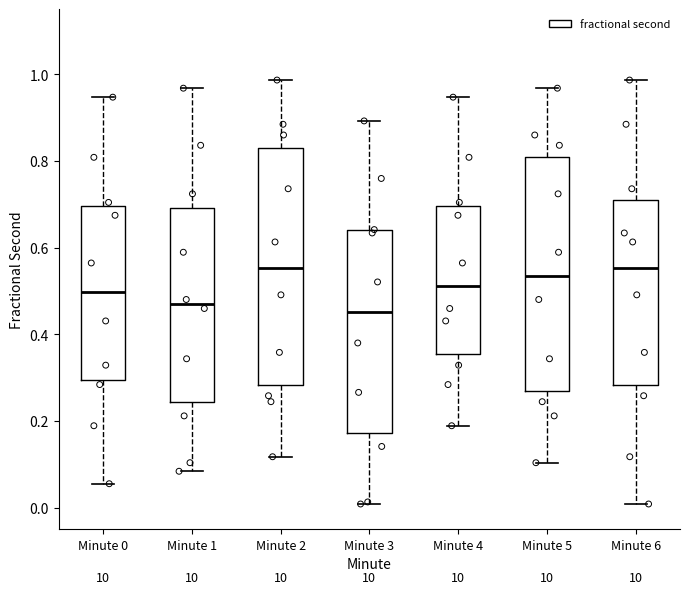

Reading left to right, transcribe this box plot: for each box, give where its median line is, the range the box spans, and where its two whiskers end, as read against the y-axis. The values are not printed on the chart, so give them approximately, as read against the axis.

Minute 0: median 0.50, box 0.30 to 0.70, whiskers 0.06 to 0.94
Minute 1: median 0.48, box 0.24 to 0.70, whiskers 0.08 to 0.96
Minute 2: median 0.56, box 0.28 to 0.82, whiskers 0.12 to 0.98
Minute 3: median 0.46, box 0.18 to 0.64, whiskers 0.00 to 0.90
Minute 4: median 0.52, box 0.36 to 0.70, whiskers 0.18 to 0.94
Minute 5: median 0.54, box 0.26 to 0.80, whiskers 0.10 to 0.96
Minute 6: median 0.56, box 0.28 to 0.72, whiskers 0.00 to 0.98